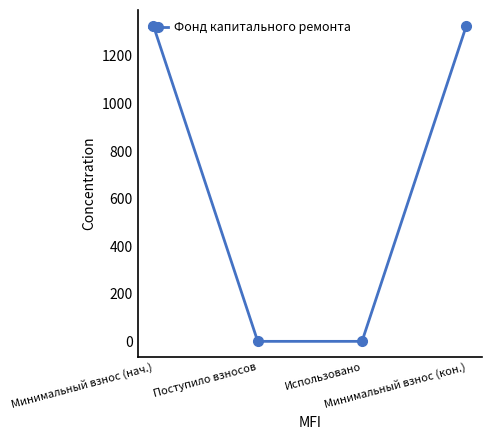

How many lines are shown in the chart?

1